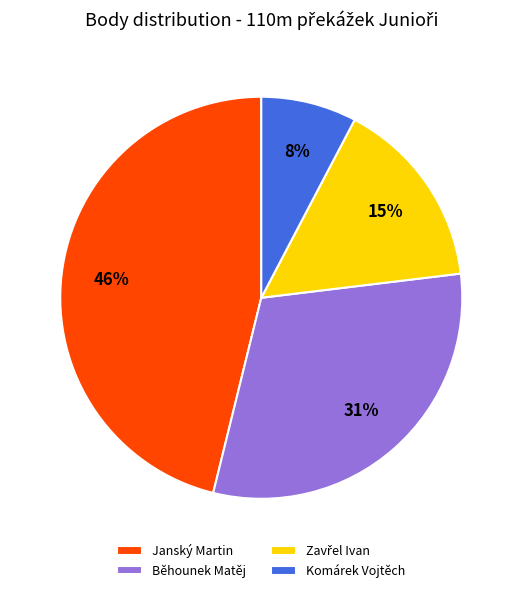

True or false: Janský Martin accounts for 46% of the total.

True